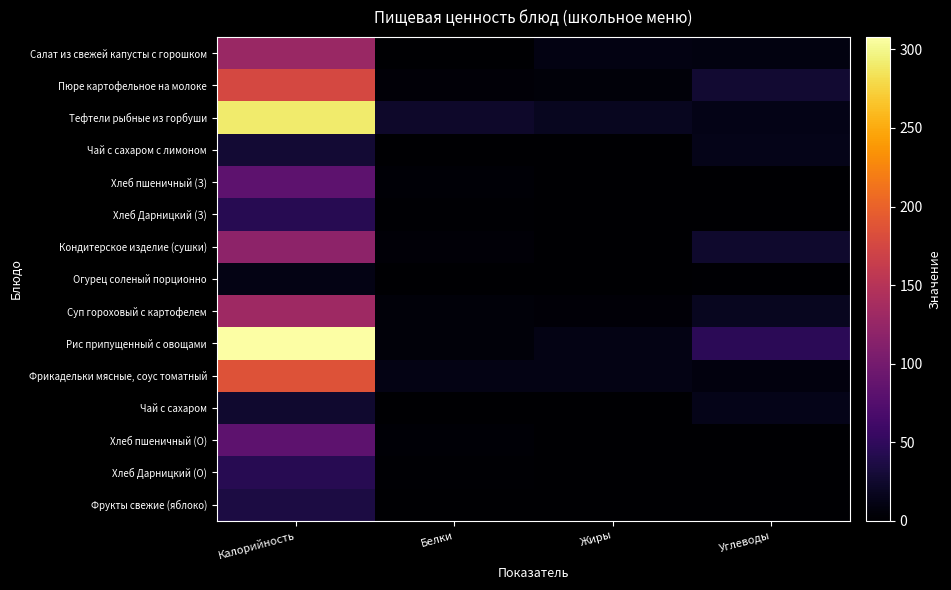

Reading right to left, extract all data points from this chart.

Салат из свежей капусты с горошком: Углеводы=9	Жиры=10	Белки=1	Калорийность=128
Пюре картофельное на молоке: Углеводы=27	Жиры=6	Белки=4	Калорийность=176
Тефтели рыбные из горбуши: Углеводы=13	Жиры=17	Белки=24	Калорийность=291
Чай с сахаром с лимоном: Углеводы=14	Жиры=0	Белки=0	Калорийность=28
Хлеб пшеничный (З): Углеводы=0	Жиры=0	Белки=3	Калорийность=82
Хлеб Дарницкий (З): Углеводы=0	Жиры=0	Белки=2	Калорийность=44
Кондитерское изделие (сушки): Углеводы=25	Жиры=0	Белки=4	Калорийность=119
Огурец соленый порционно: Углеводы=2	Жиры=0	Белки=1	Калорийность=12
Суп гороховый с картофелем: Углеводы=18	Жиры=4	Белки=6	Калорийность=132
Рис припущенный с овощами: Углеводы=46	Жиры=11	Белки=5	Калорийность=308
Фрикадельки мясные, соус томатный: Углеводы=8	Жиры=12	Белки=11	Калорийность=186
Чай с сахаром: Углеводы=14	Жиры=0	Белки=0	Калорийность=26
Хлеб пшеничный (О): Углеводы=0	Жиры=0	Белки=3	Калорийность=82
Хлеб Дарницкий (О): Углеводы=0	Жиры=0	Белки=2	Калорийность=44
Фрукты свежие (яблоко): Углеводы=0	Жиры=0	Белки=1	Калорийность=35